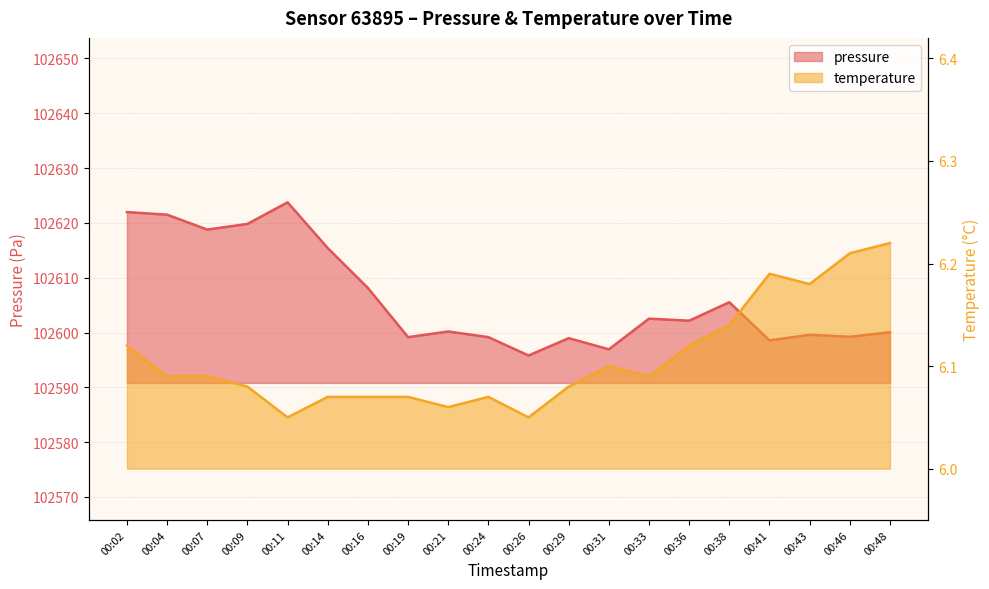

Which series has the widest spread of values?

pressure